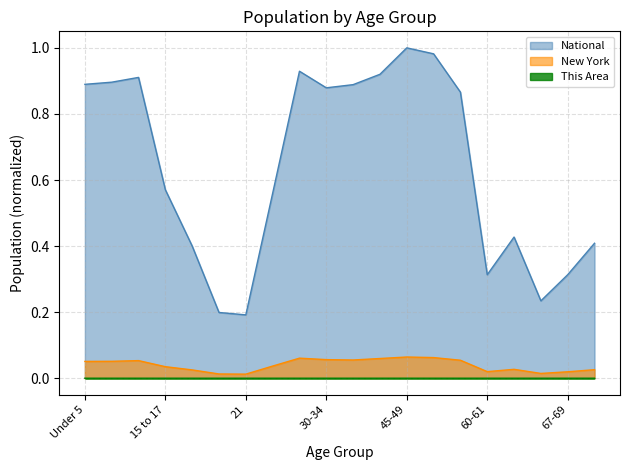

True or false: This Area has a value of 0.0 at 55-59.

True